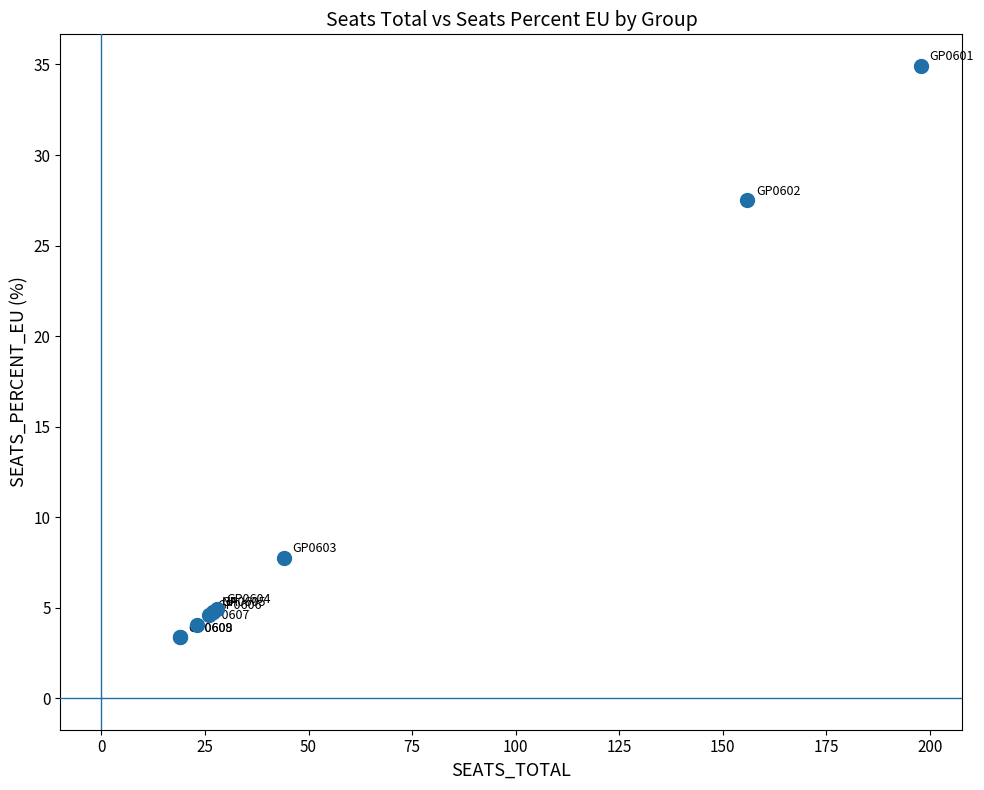

What Y value in the scatter plot is closest to 19?

27.5